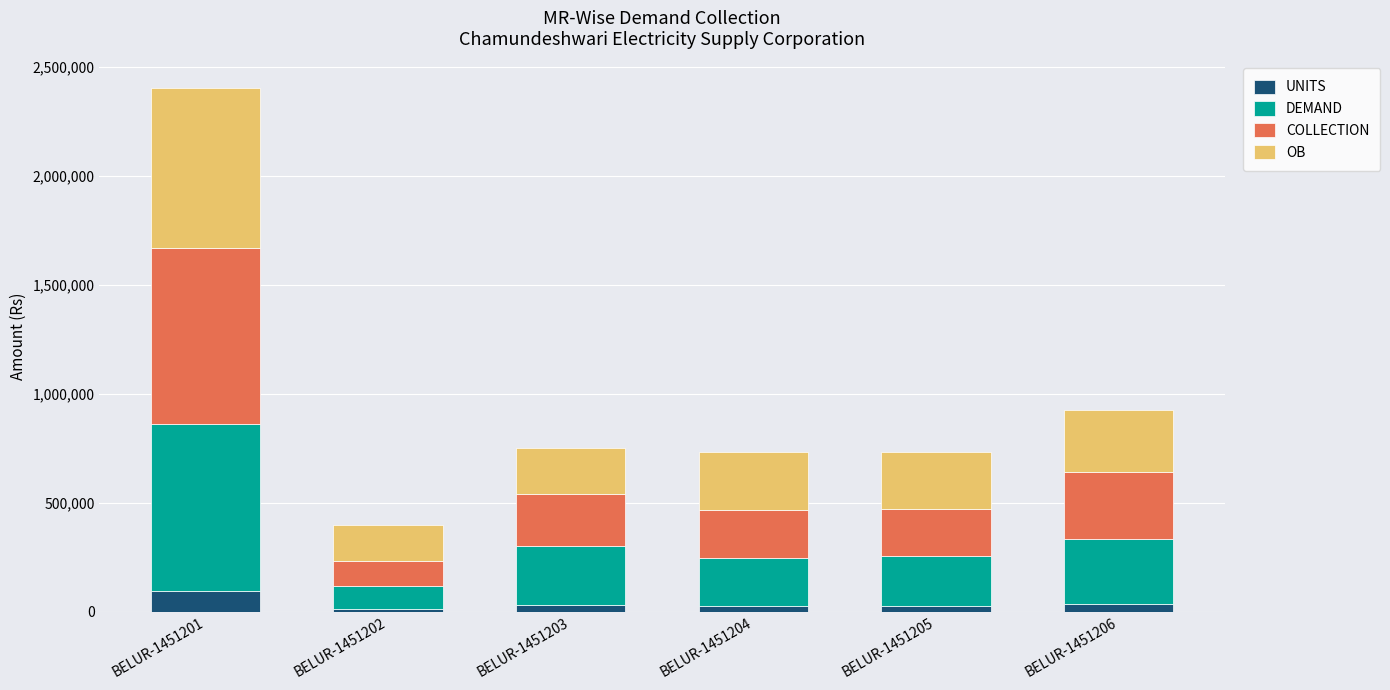

At which category is the sum across all series the highest?

BELUR-1451201